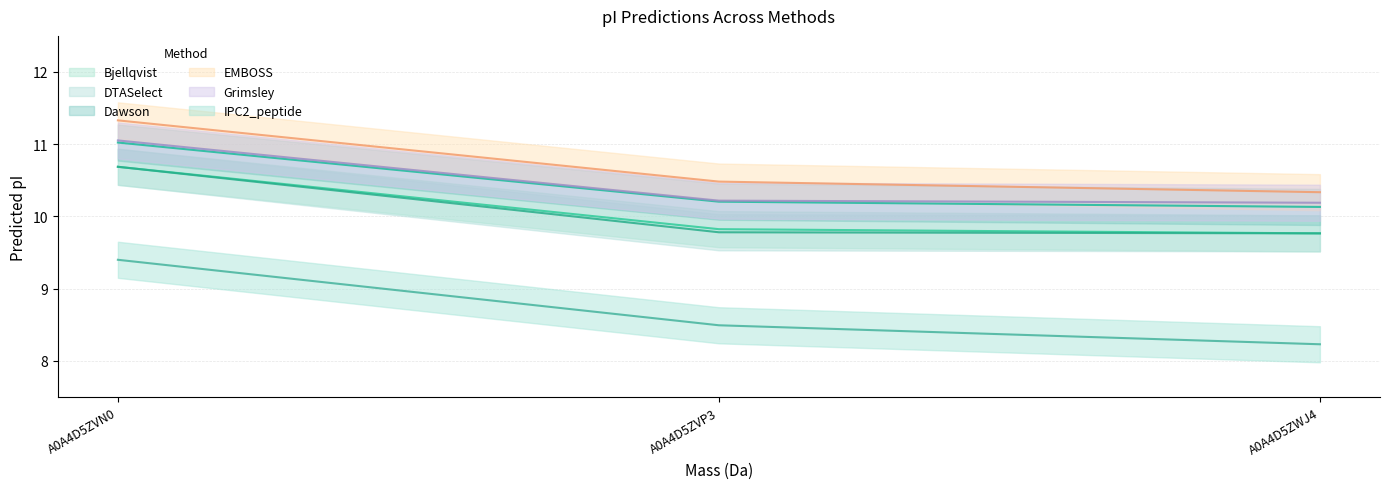

The Grimsley series shows 10.2 at A0A4D5ZWJ4. True or false?

True